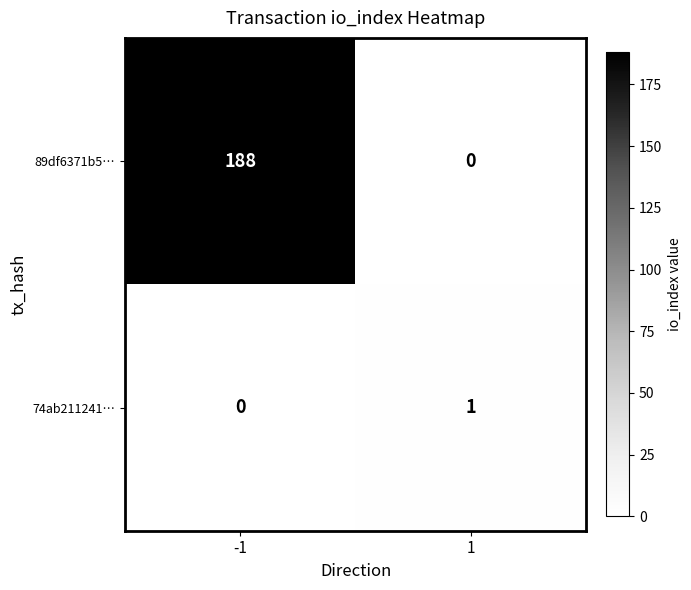

Rank the series at 1 from lowest to highest value.

89df6371b5…, 74ab211241…